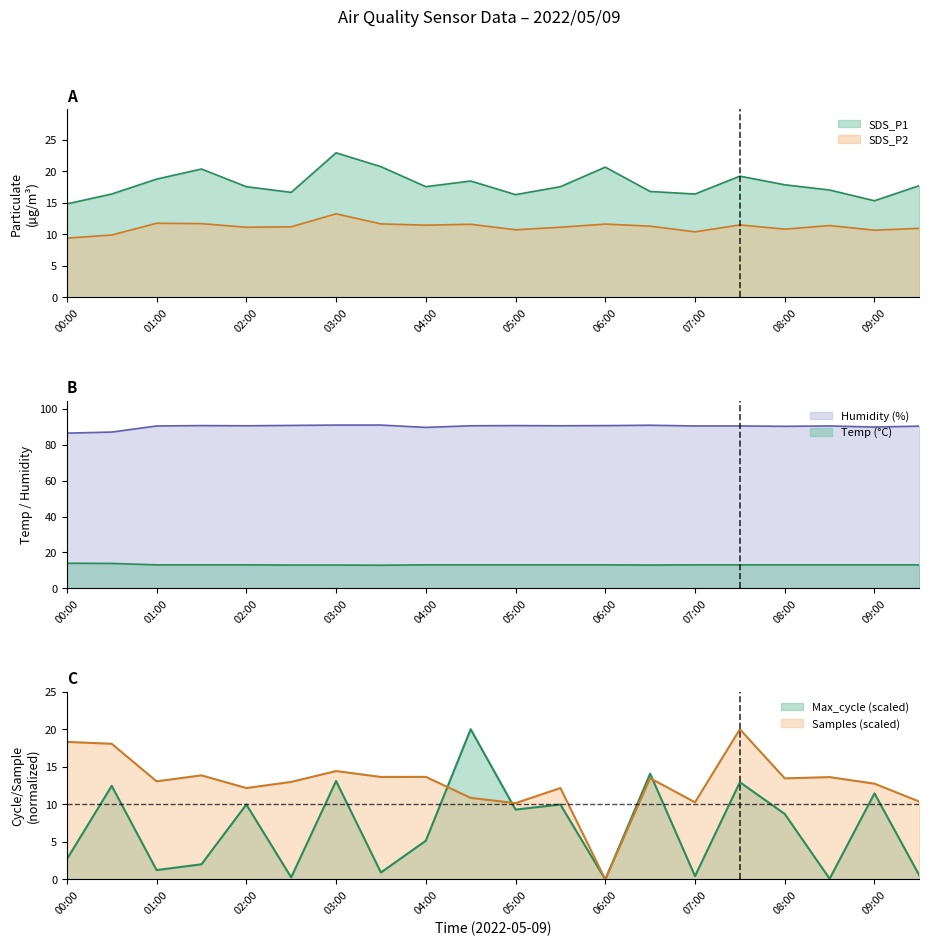

What are all the series names shown in the legend?

SDS_P1, SDS_P2, Temp, Humidity, Max_cycle, Samples